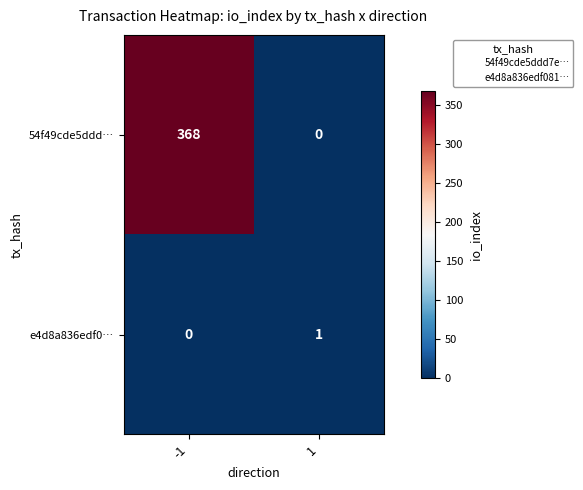

True or false: 54f49cde5ddd… has a value of 368 at -1.

True